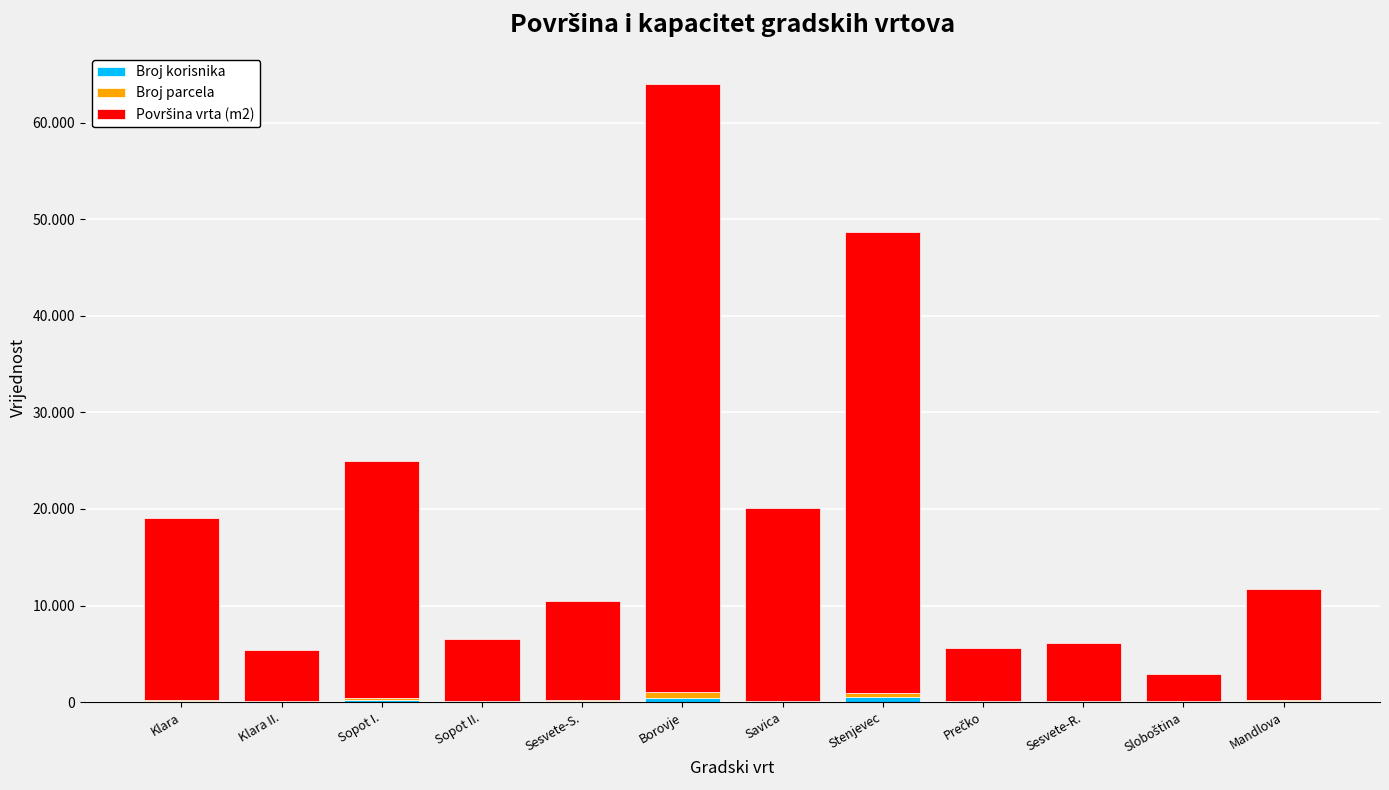

True or false: Površina vrta (m2) has a value of 62983 at Borovje.

True